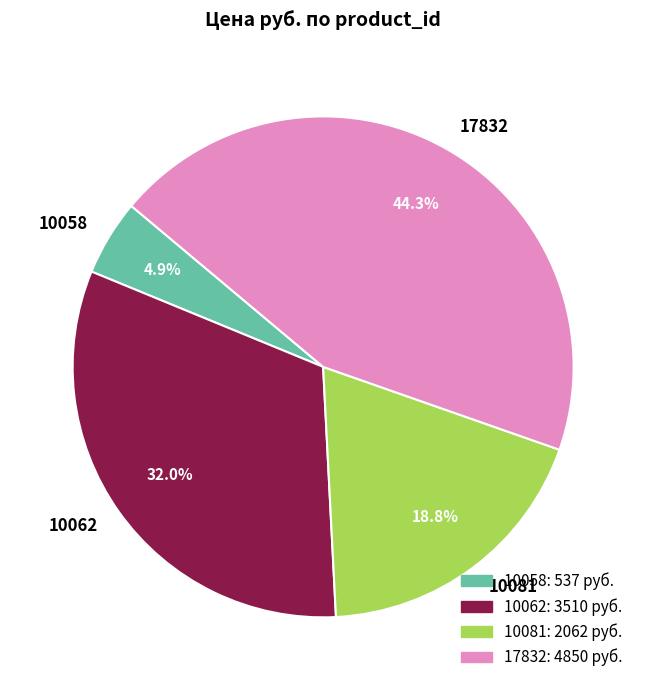

Is 10081 the majority of the pie?

No